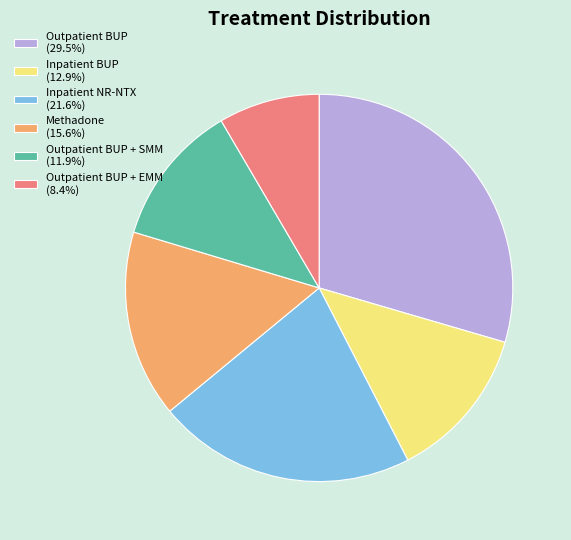

Combined, do Inpatient BUP (12.9%) and Outpatient BUP + SMM (11.9%) account for over 50%?

No